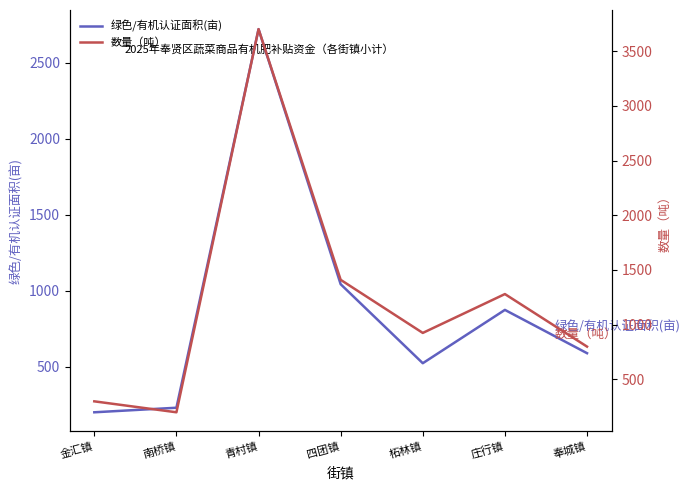

How many data points in 数量（吨） are less than 925?

3